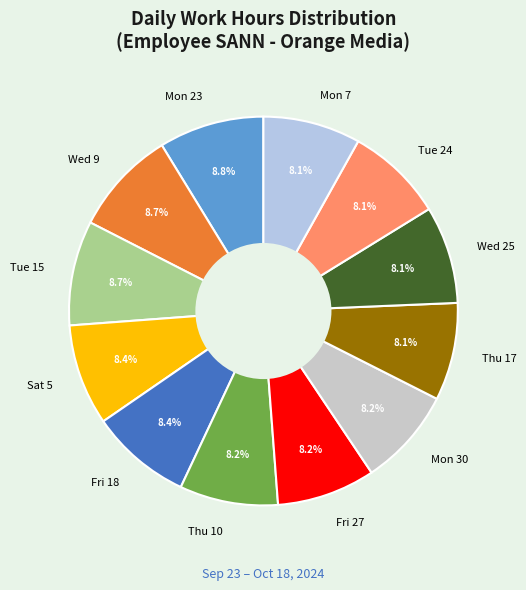

Does any single category account for the majority?

No